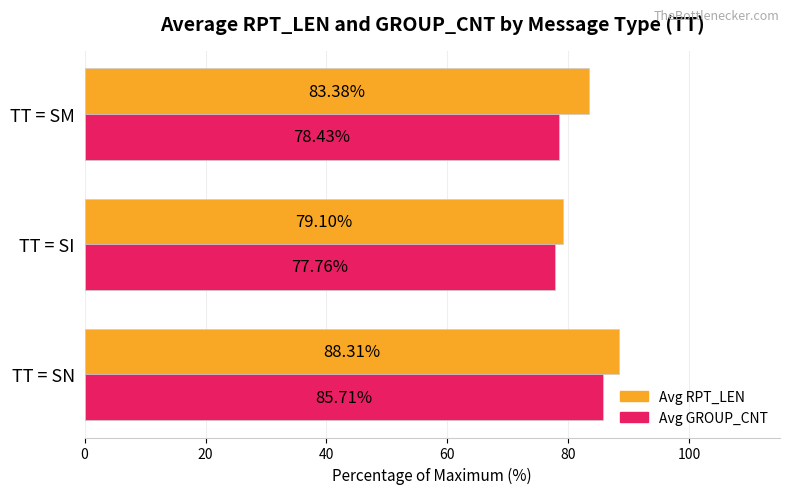

List the series in order of their peak value, highest first.

Avg RPT_LEN, Avg GROUP_CNT